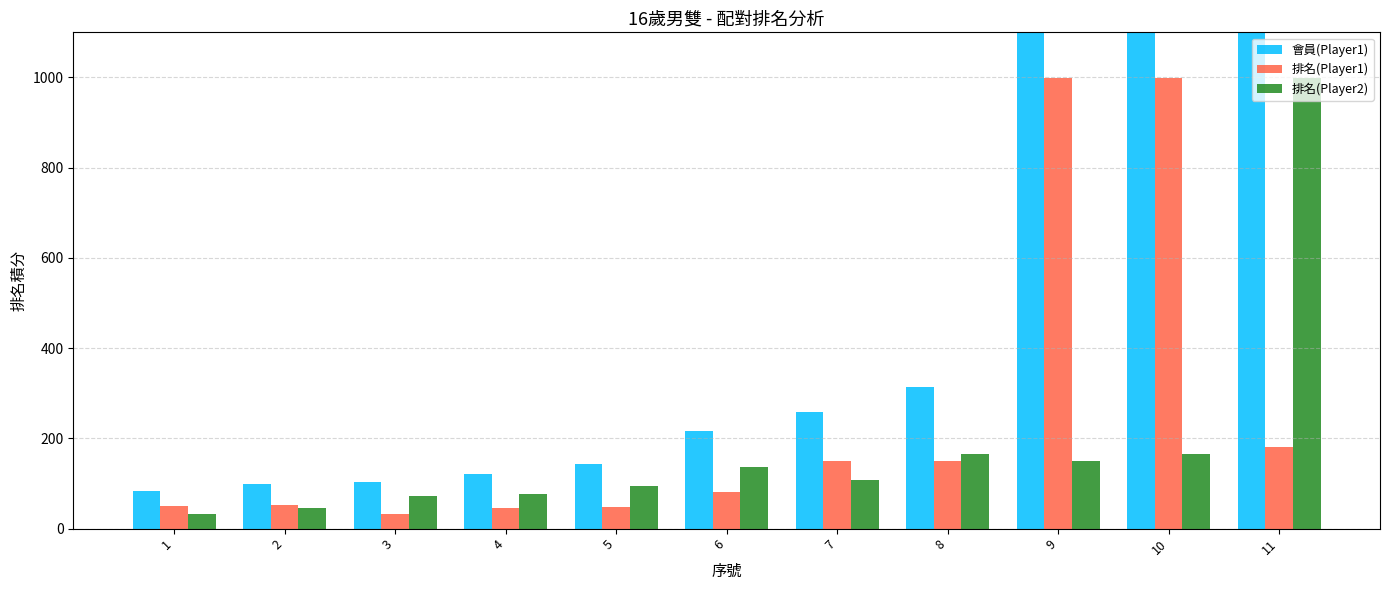

Reading right to left, list all the values displayed in this chart.

會員(Player1): 11=1180	10=1164	9=1149	8=315	7=258	6=217	5=144	4=122	3=104	2=98	1=84
排名(Player1): 11=181	10=999	9=999	8=150	7=150	6=81	5=49	4=46	3=32	2=53	1=51
排名(Player2): 11=999	10=165	9=150	8=165	7=108	6=136	5=95	4=76	3=72	2=45	1=33